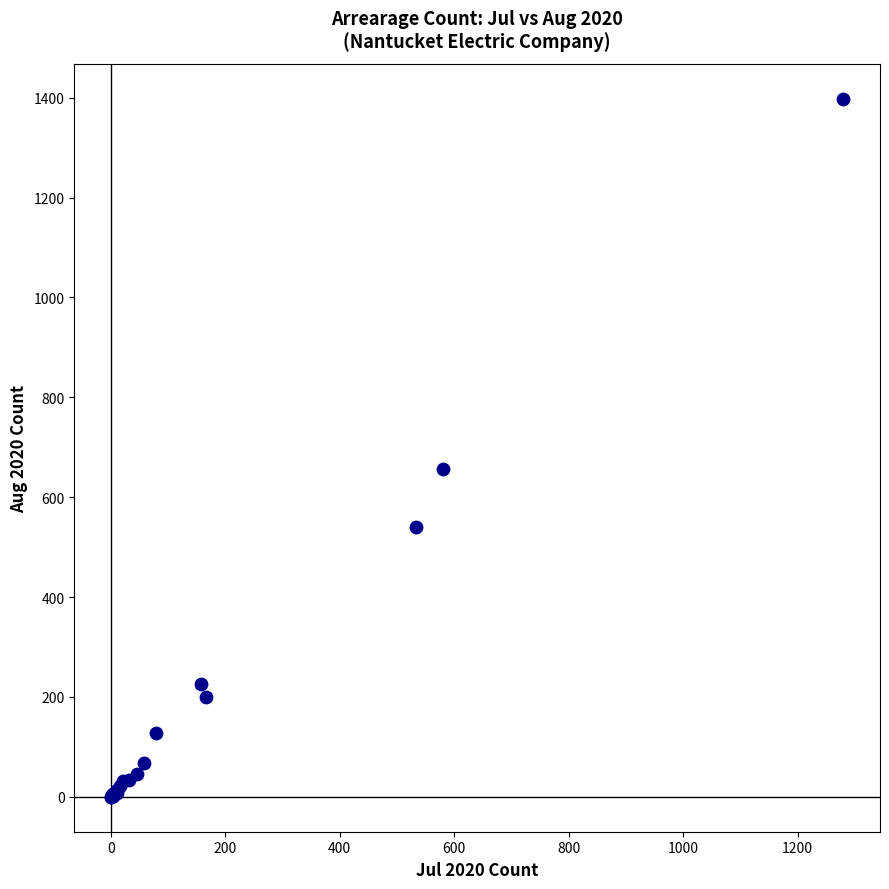

What Y value in the scatter plot is closest to 699?

657